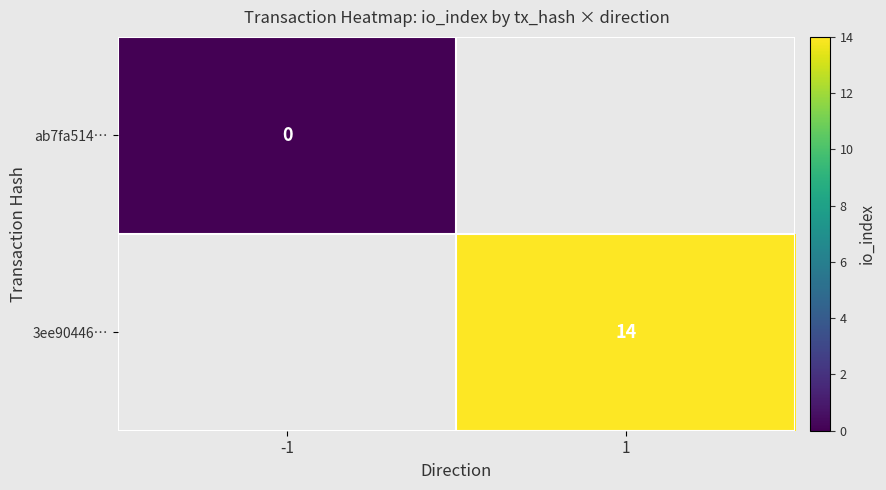

The 3ee90446… series shows 21 at 1. True or false?

False